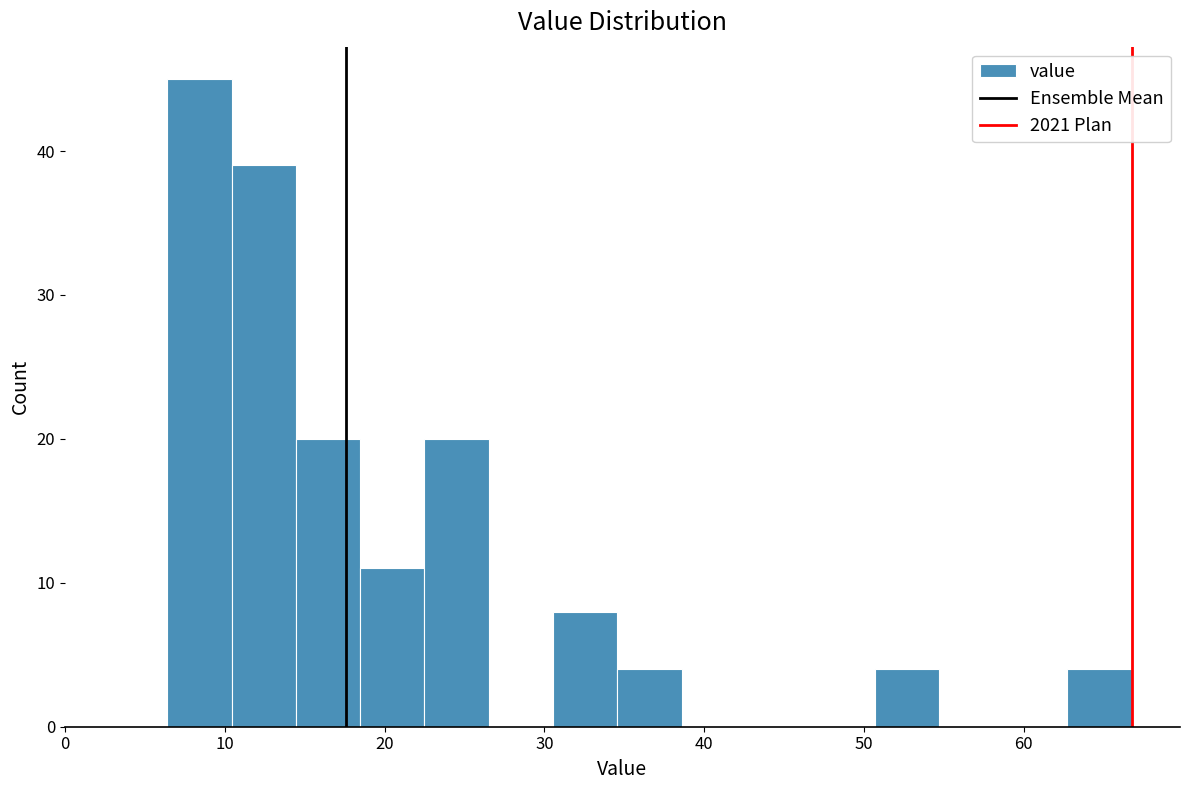

How tall is the bar that spans 18 to 22 on the x-axis? Neither the bar edges nor the heights are printed on the chart, so give them approximately, as read against the axes.

11